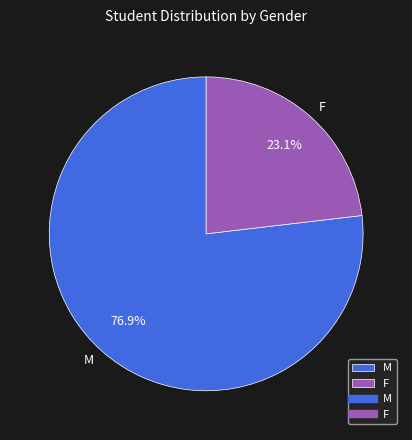

How many segments does this pie chart have?

2